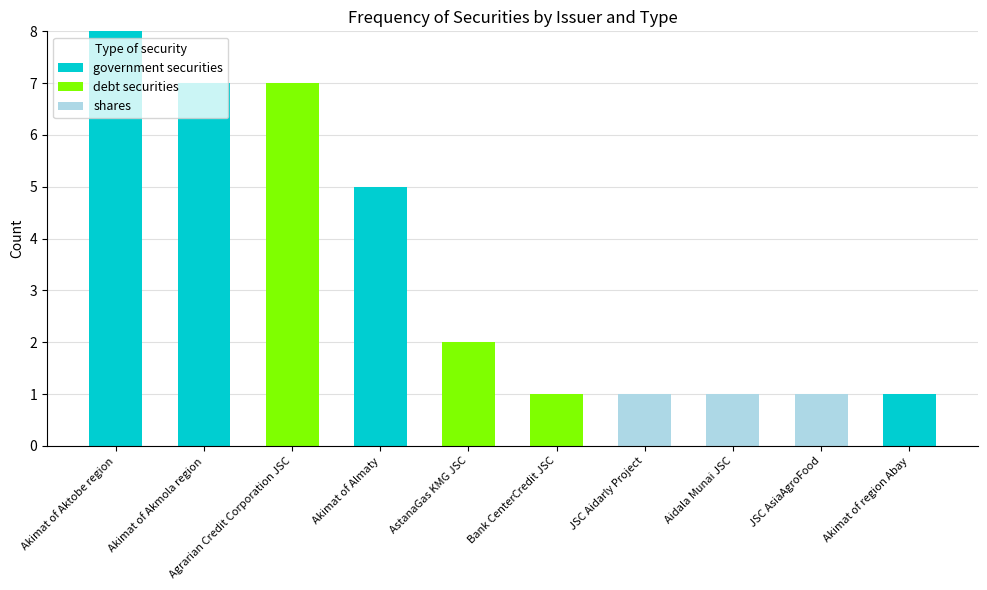

At which category is the sum across all series the highest?

Akimat of Aktobe region